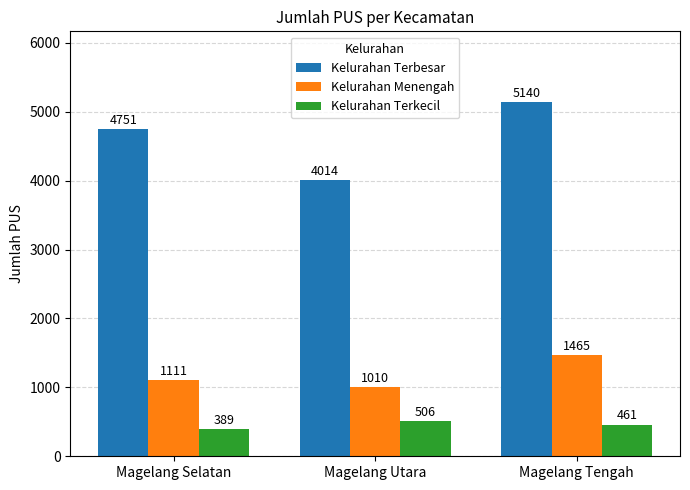

Where is Kelurahan Menengah nearest to the value 1237?

Magelang Selatan